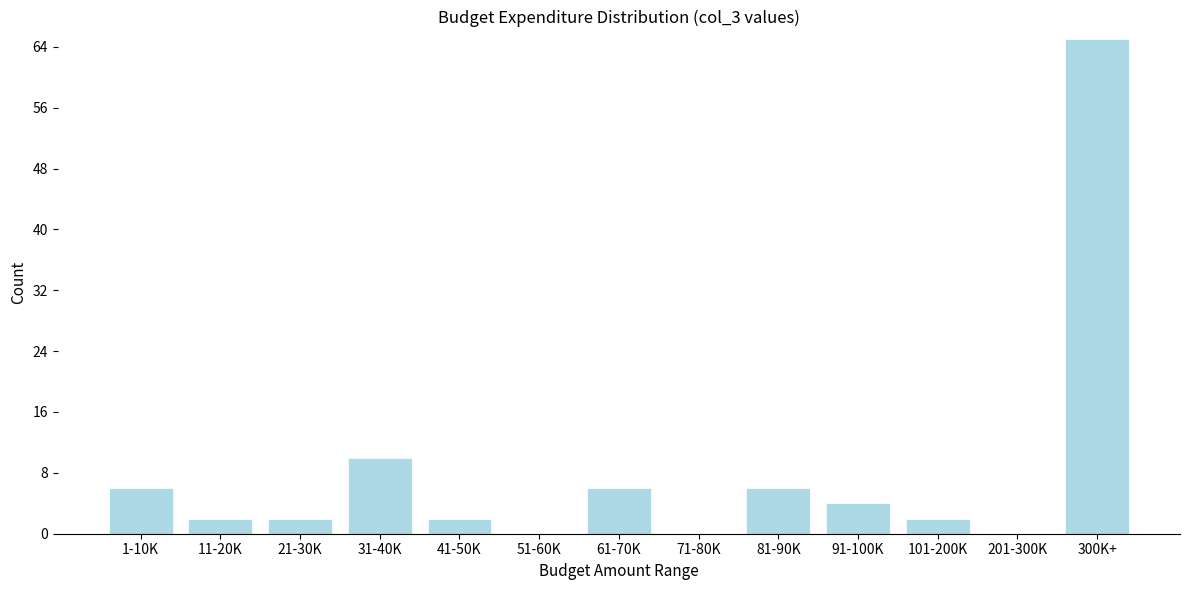

Reading left to right, transcribe all the data shown in this chart.

1-10K=6	11-20K=2	21-30K=2	31-40K=10	41-50K=2	51-60K=0	61-70K=6	71-80K=0	81-90K=6	91-100K=4	101-200K=2	201-300K=0	300K+=65